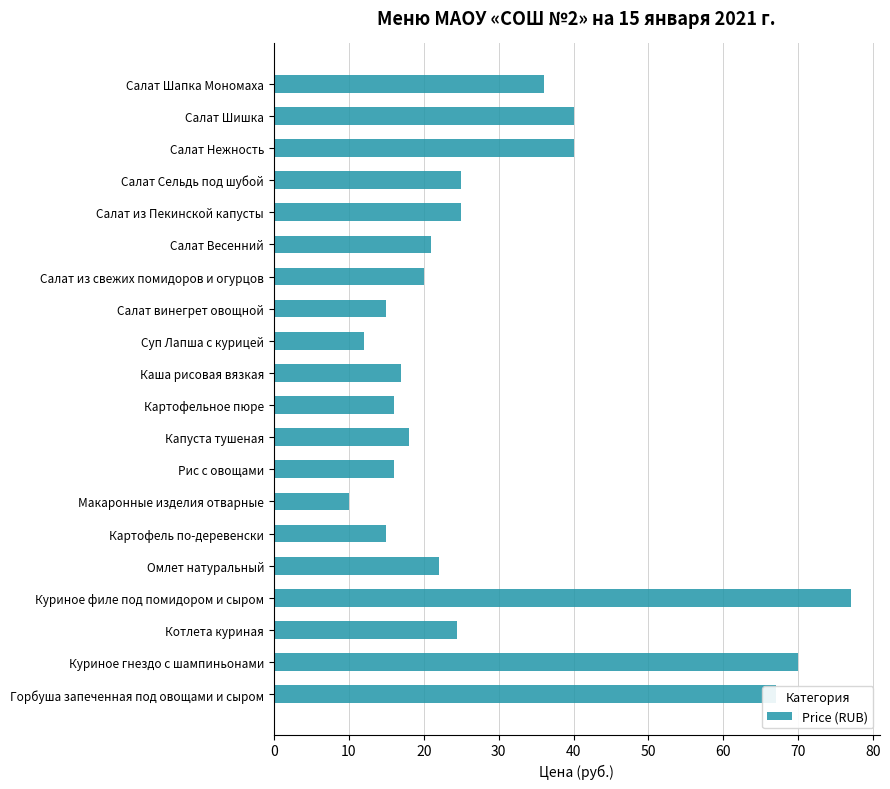

Which label corresponds to the largest value in the chart?

Куриное филе под помидором и сыром